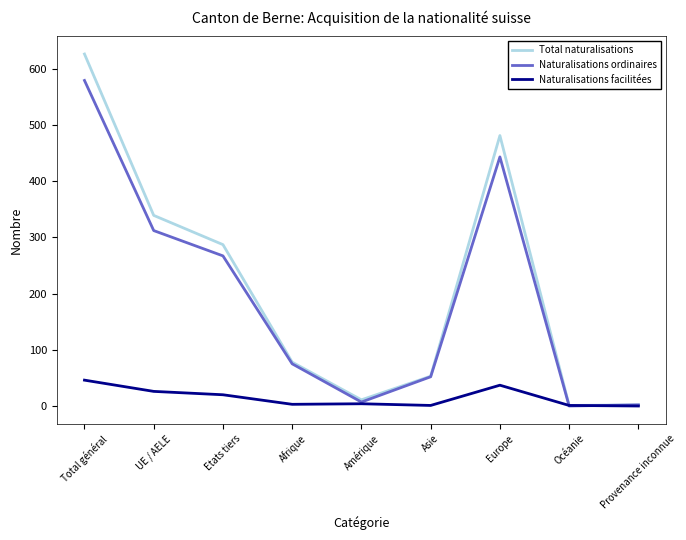

Read the Total naturalisations value at Total général, to the nearest 50.

650